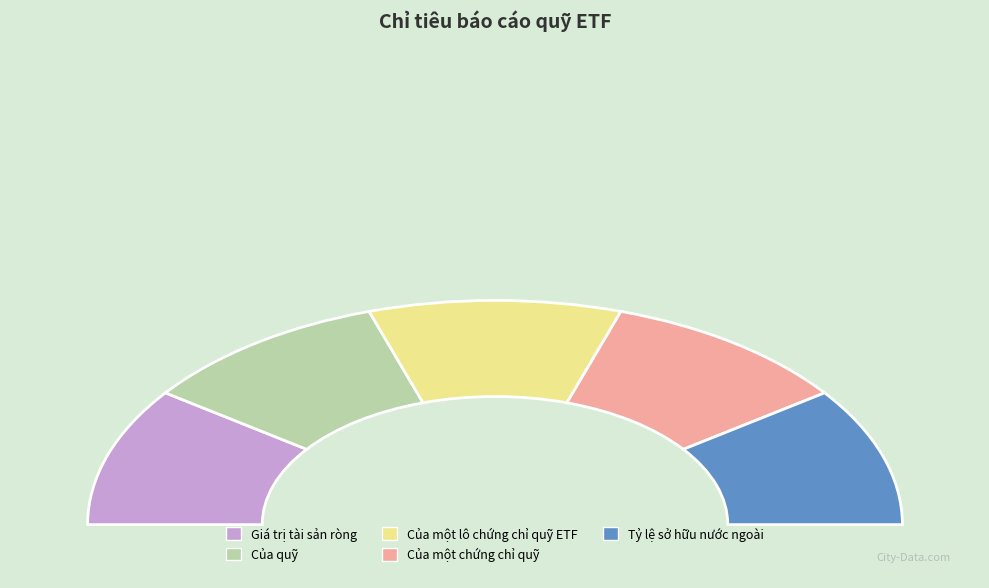

To the nearest percent, what is the difference between the Của một chứng chỉ quỹ and Của quỹ slice percentages?

3%